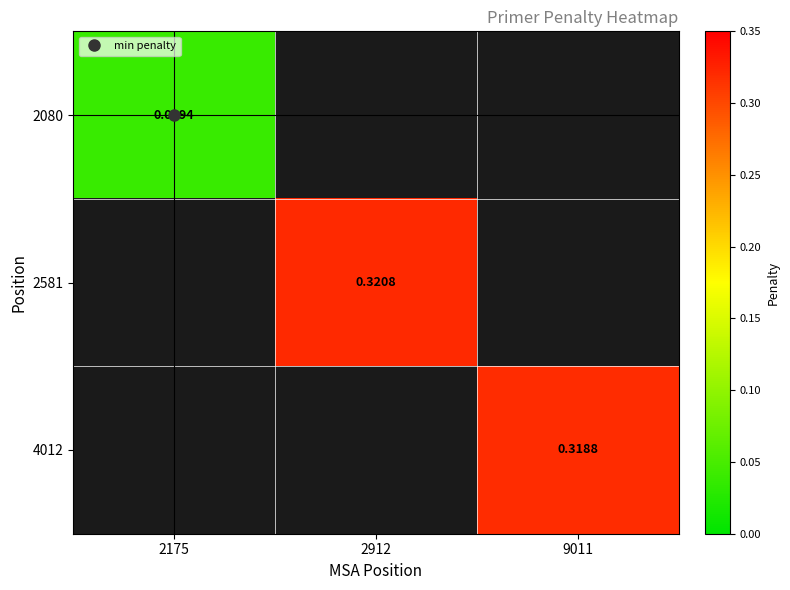

Is it true that 2581 equals 0.5 at 2912?

False